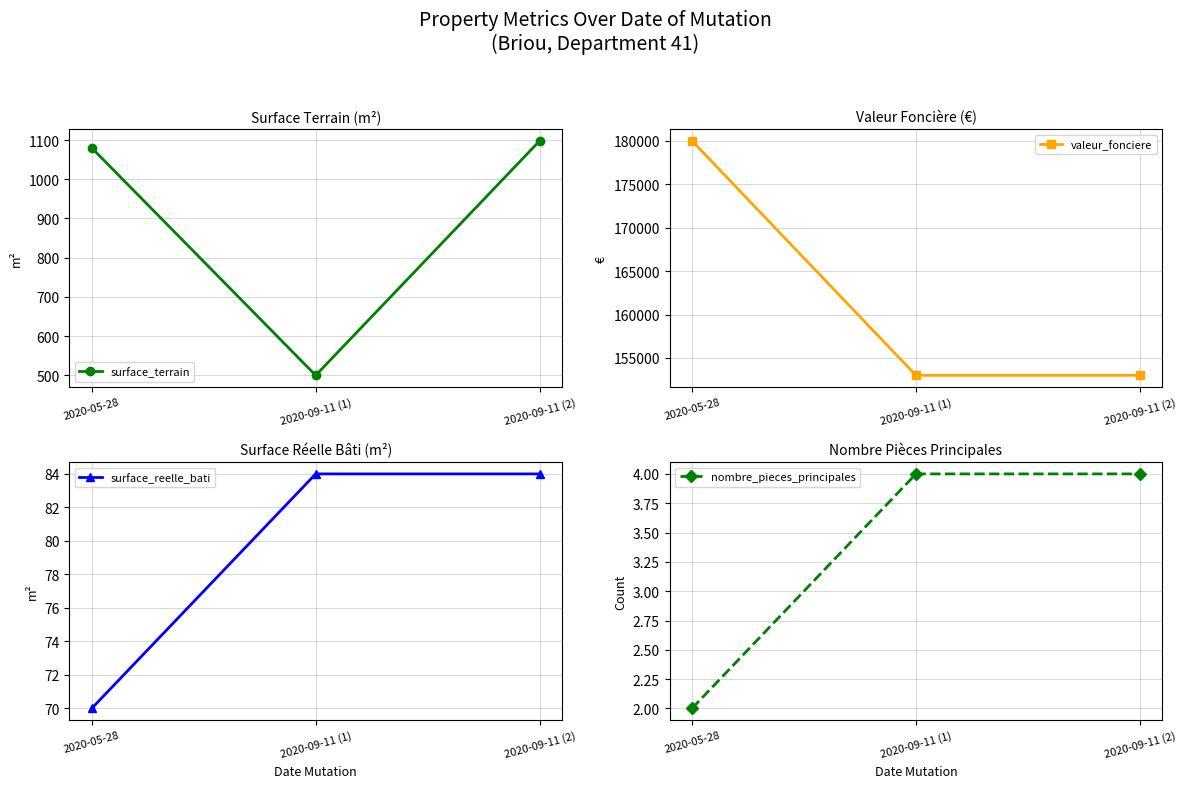

At how many categories does at least one series exceed 158203?

1